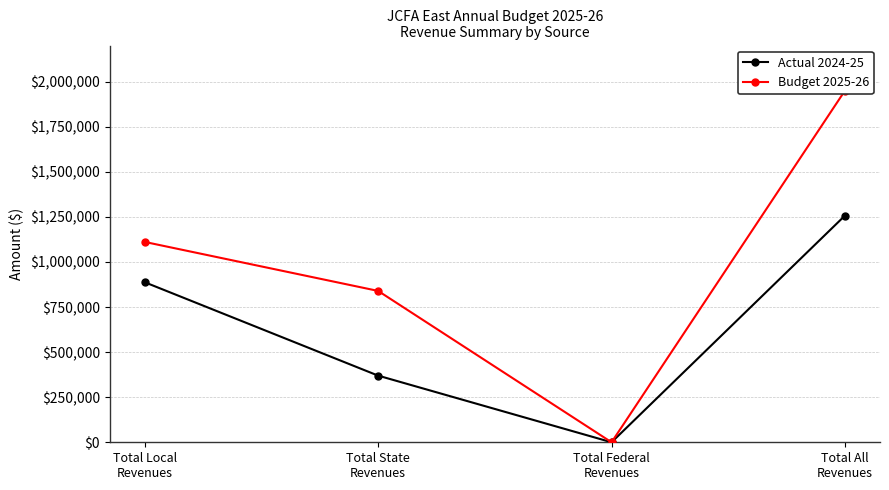

Reading right to left, transcribe all the data shown in this chart.

Actual 2024-25: 1257122.0	0.0	369602.0	887520.0
Budget 2025-26: 1950244.1	0.0	839284.1	1110960.0